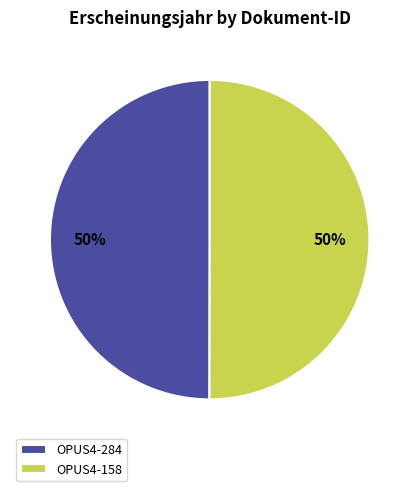

True or false: OPUS4-158 accounts for 50% of the total.

True